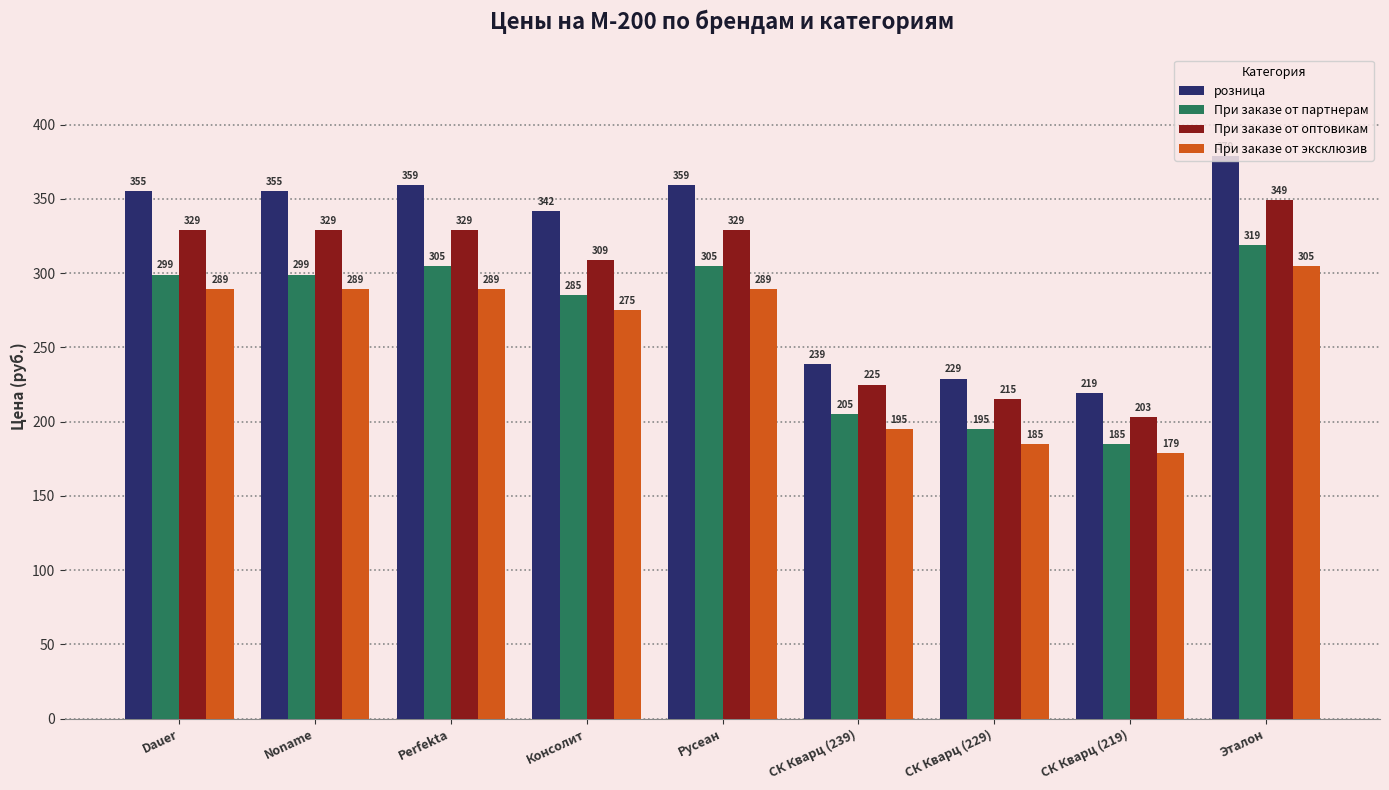

Is the value of При заказе от партнерам at Noname greater than the value of розница at СК Кварц (219)?

Yes